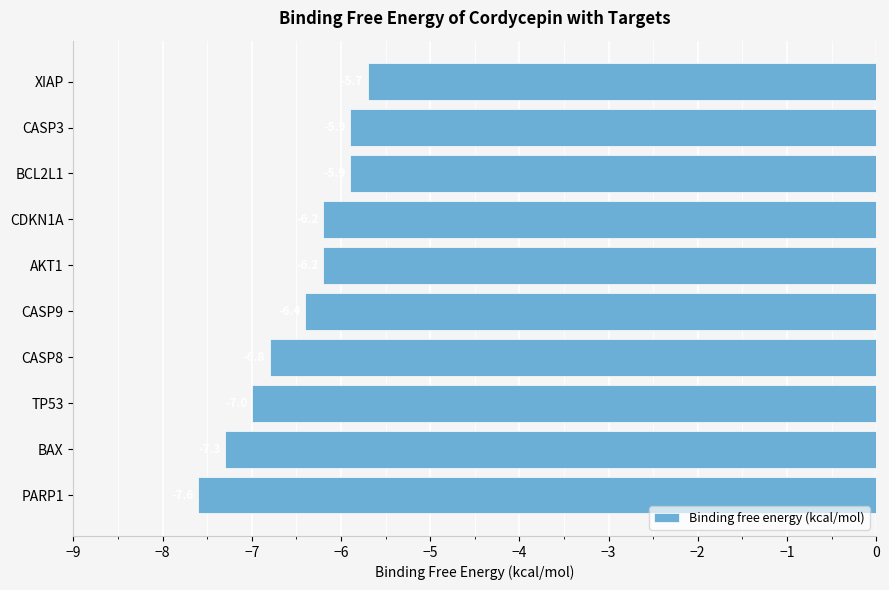

Does the chart contain stacked bars?

No